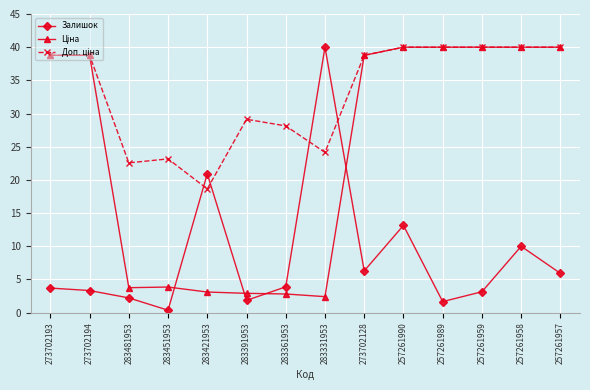

Where is Залишок nearest to the value 20?

283421953